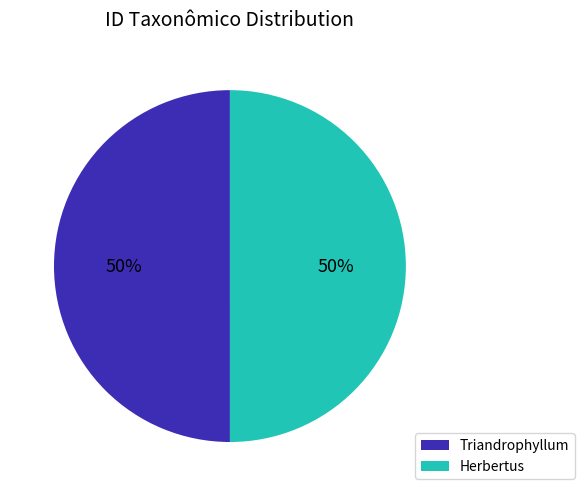

The Herbertus slice represents 50% of the pie. True or false?

True